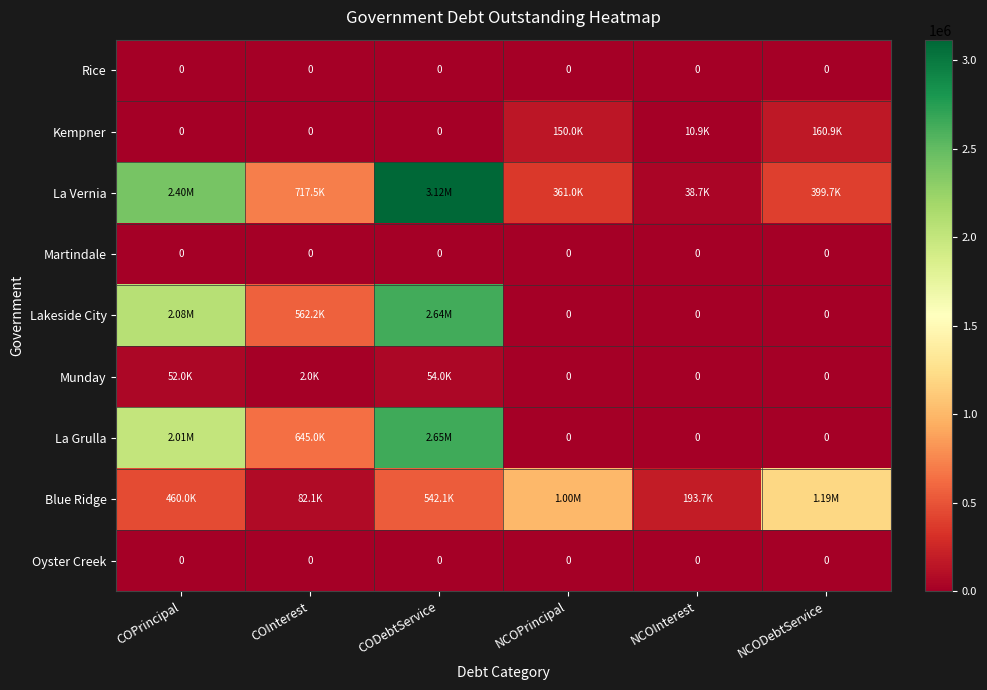

Which series has the largest range (max minus min)?

La Vernia